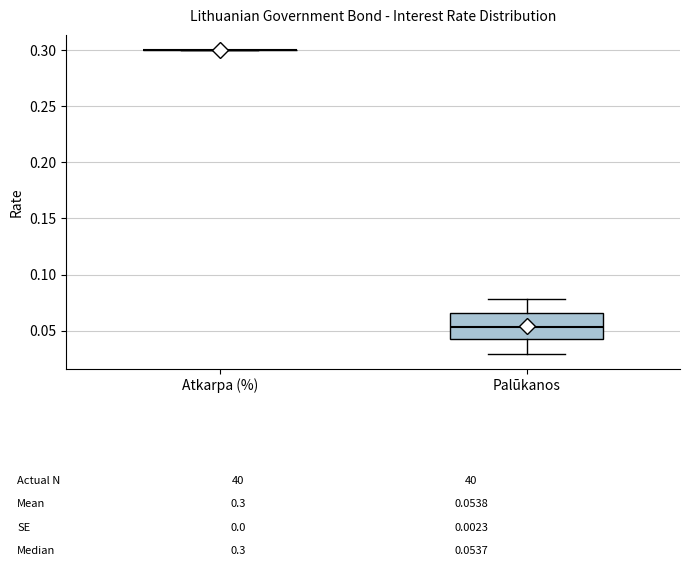

Comparing the boxes themselves (not the whiskers), which one is the tallest?

Palūkanos